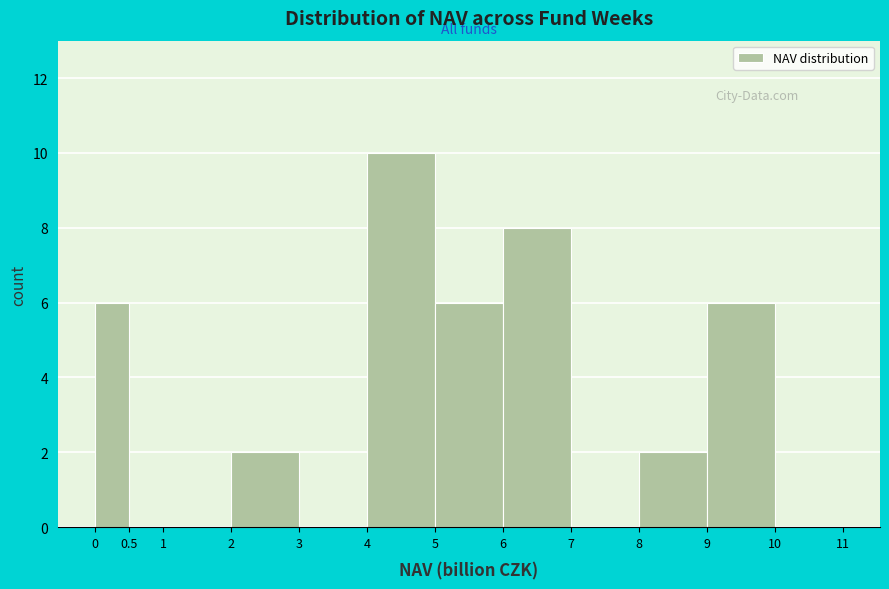

Reading left to right, list every bar in this chart as the range it spans on the x-axis followed by its height. The values are not printed on the chart, so give them approximately, as read against the axis.

0 to 0.5: 6
0.5 to 1: 0
1 to 2: 0
2 to 3: 2
3 to 4: 0
4 to 5: 10
5 to 6: 6
6 to 7: 8
7 to 8: 0
8 to 9: 2
9 to 10: 6
10 to 11: 0